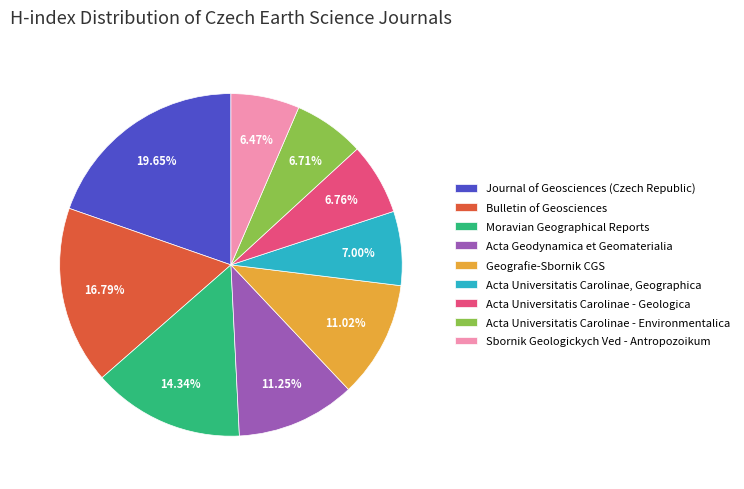

To the nearest percent, what is the average slice percentage?

11%